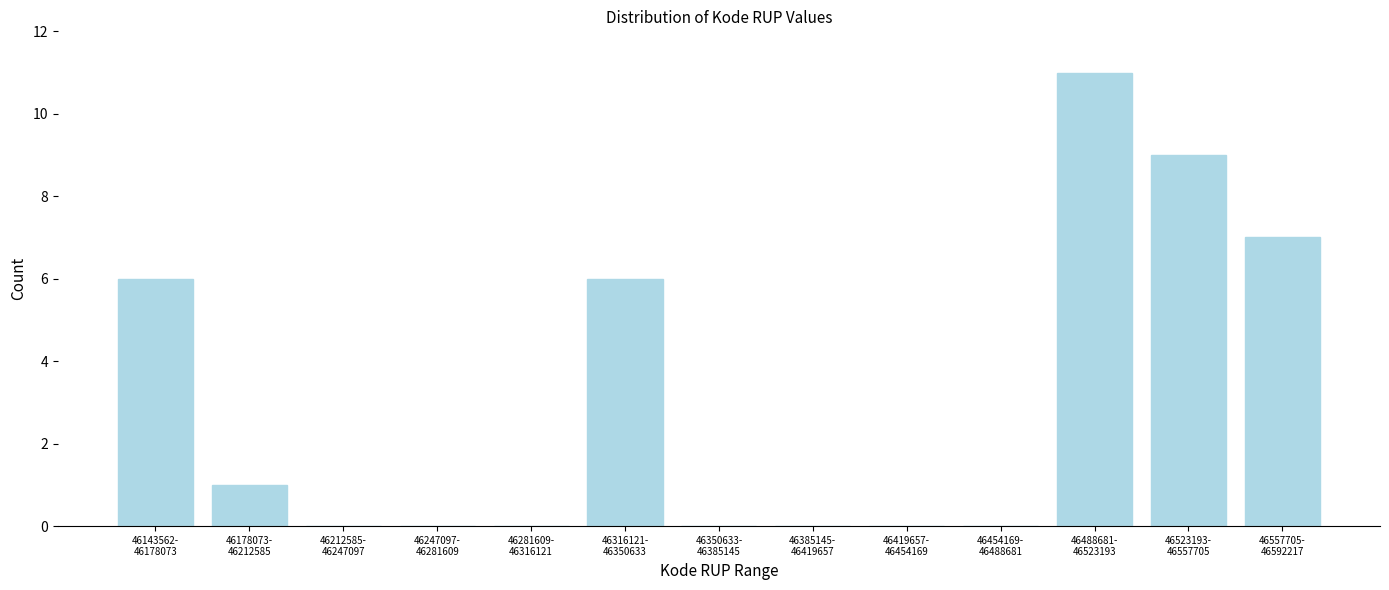

What is the greatest value displayed?

11